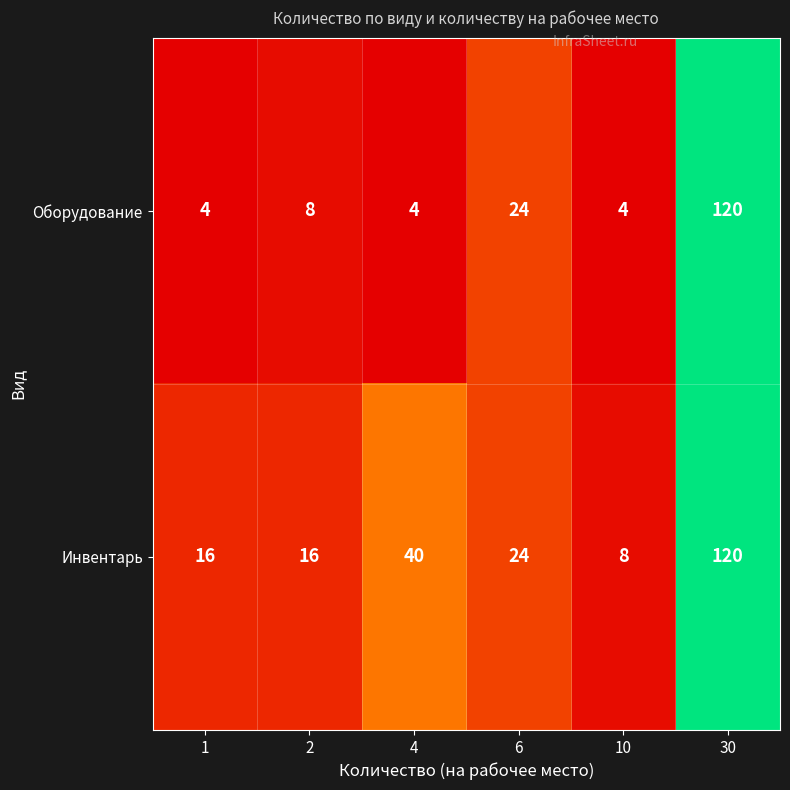

What is the greatest value displayed?

120